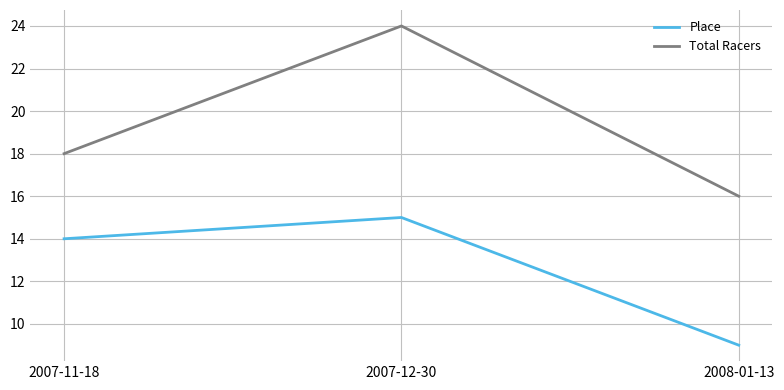

Rank the categories by Total Racers value from lowest to highest.

2008-01-13, 2007-11-18, 2007-12-30